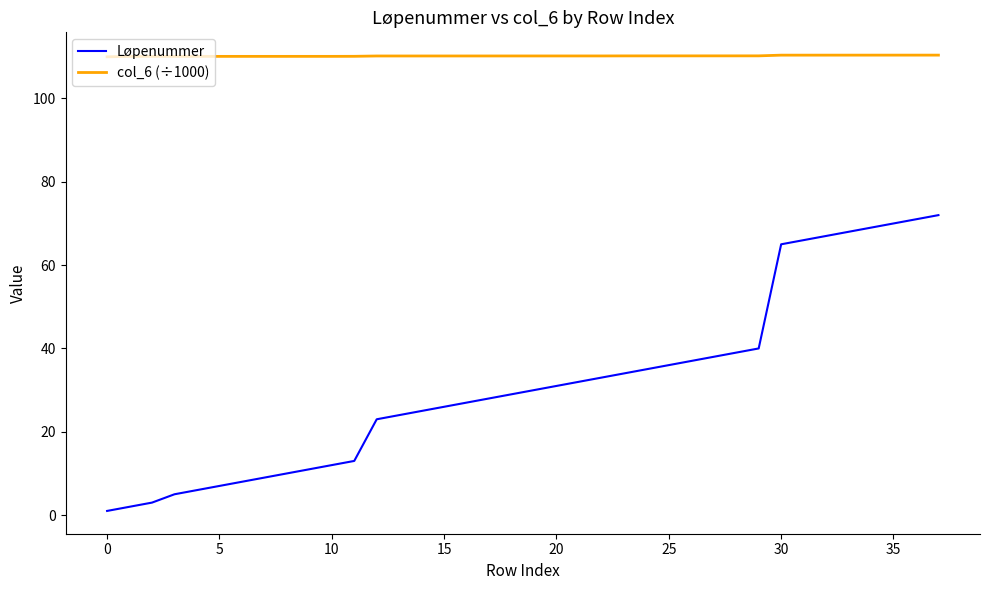

True or false: Løpenummer and col_6 (÷1000) cross at least once.

False